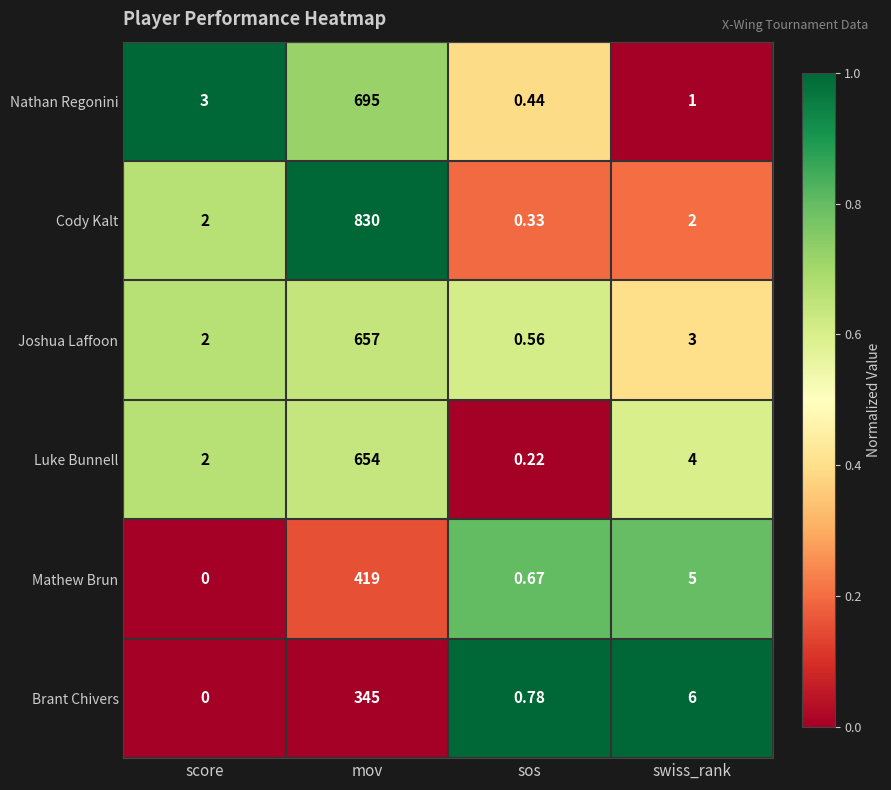

At which label does Luke Bunnell first exceed 4?

mov